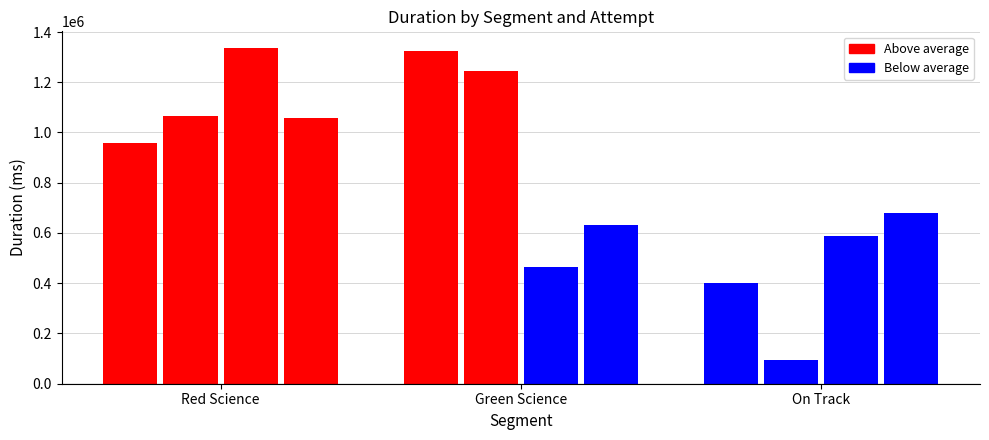

How many groups of bars are there?

3